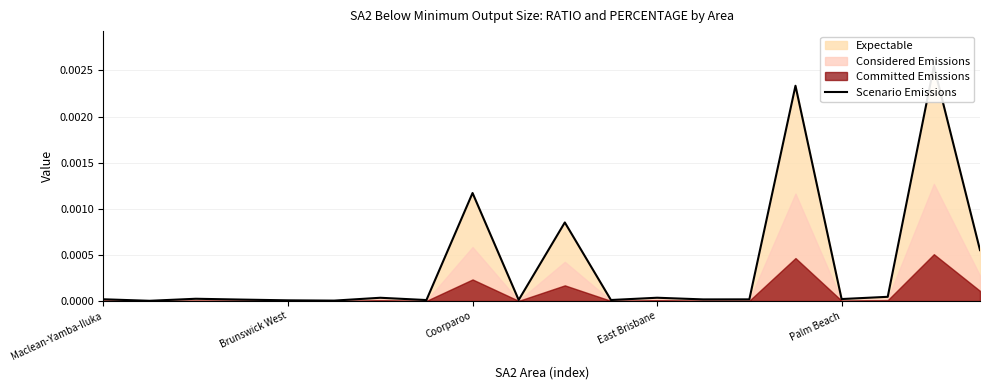

At which label is the value closest to 0?

Brunswick West